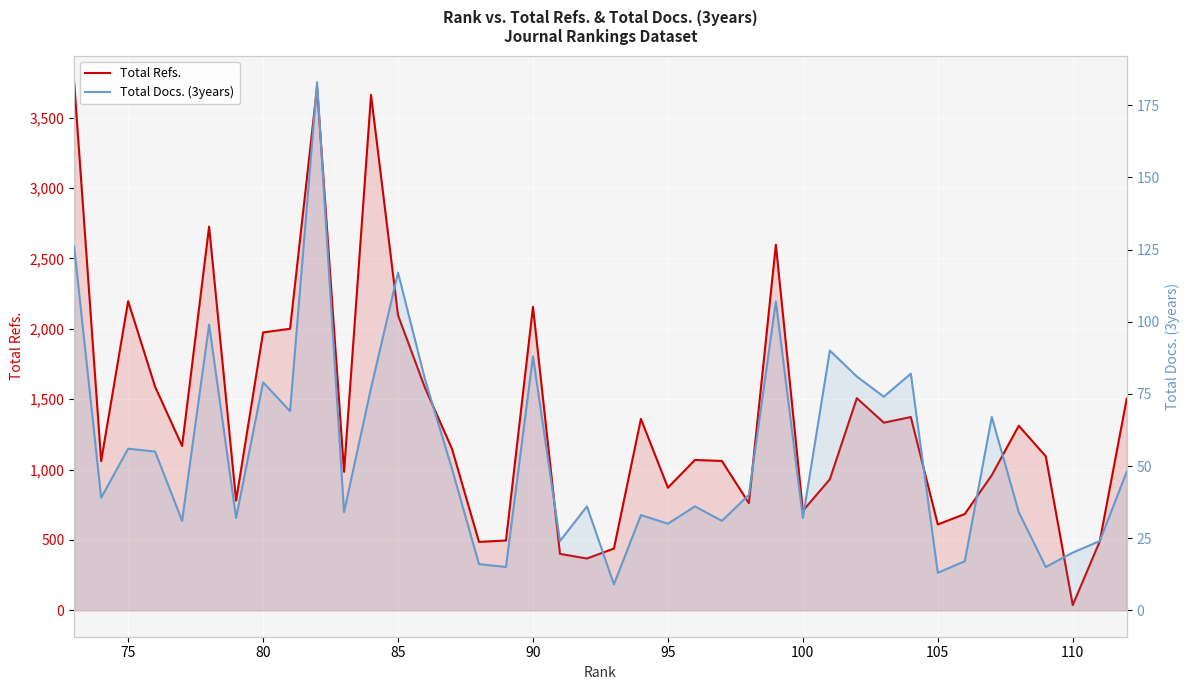

What is the lowest value of the Total Docs. (3years) series?

9